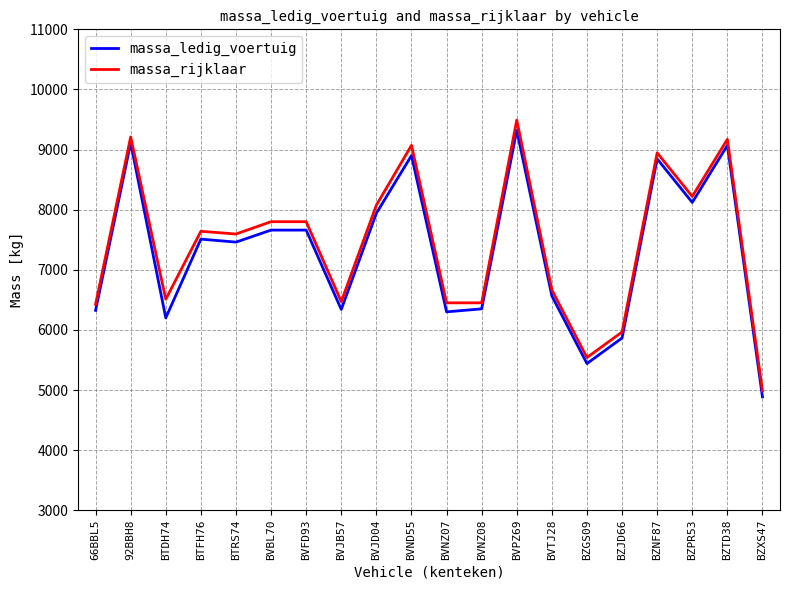

What is the maximum value for massa_ledig_voertuig?

9320